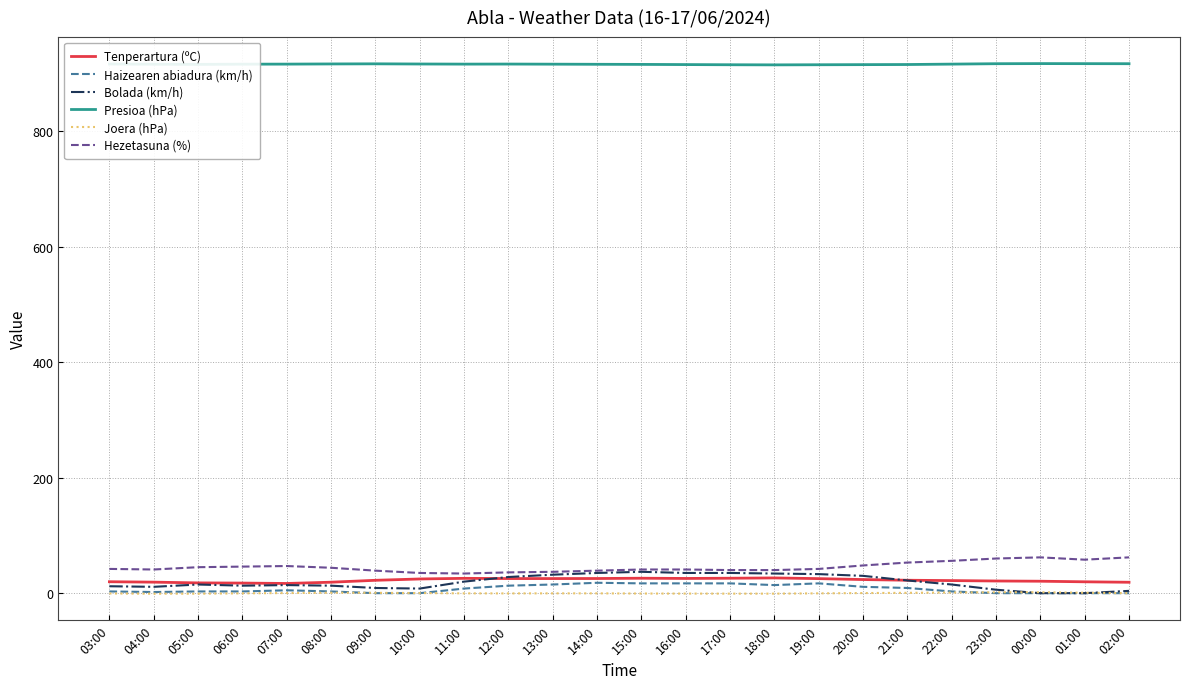

How many values in the Haizearen abiadura (km/h) series are below 5?

12